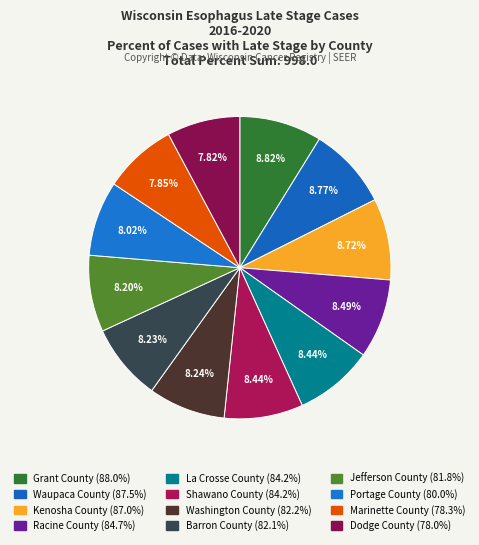

What is the ratio of the value at Kenosha County to the value at Washington County?

1.1